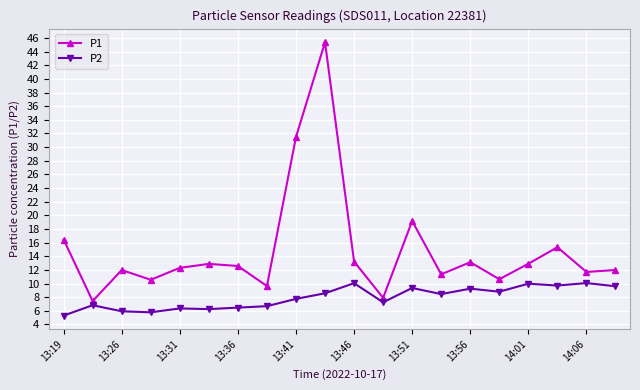

True or false: P1 has more than 1 points higher than both neighbors.

True